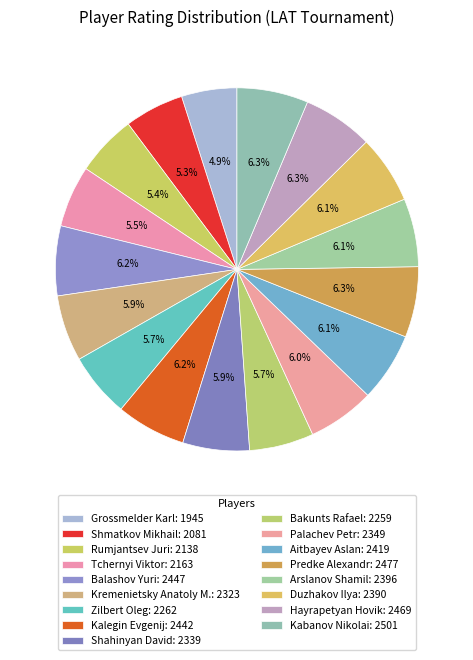

How many slices are in this pie chart?

17